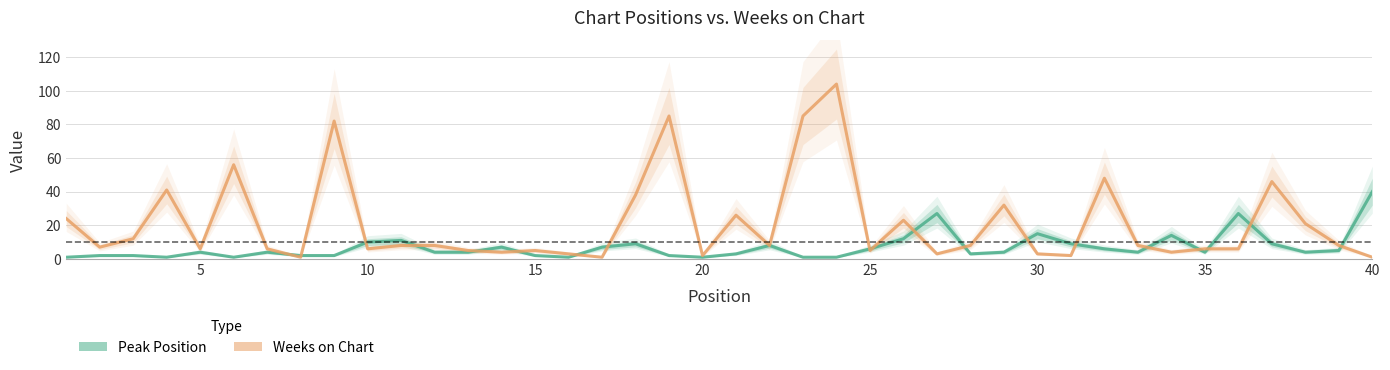

Which series ends up on top after the final intersection of Weeks on Chart and Peak Position?

Peak Position